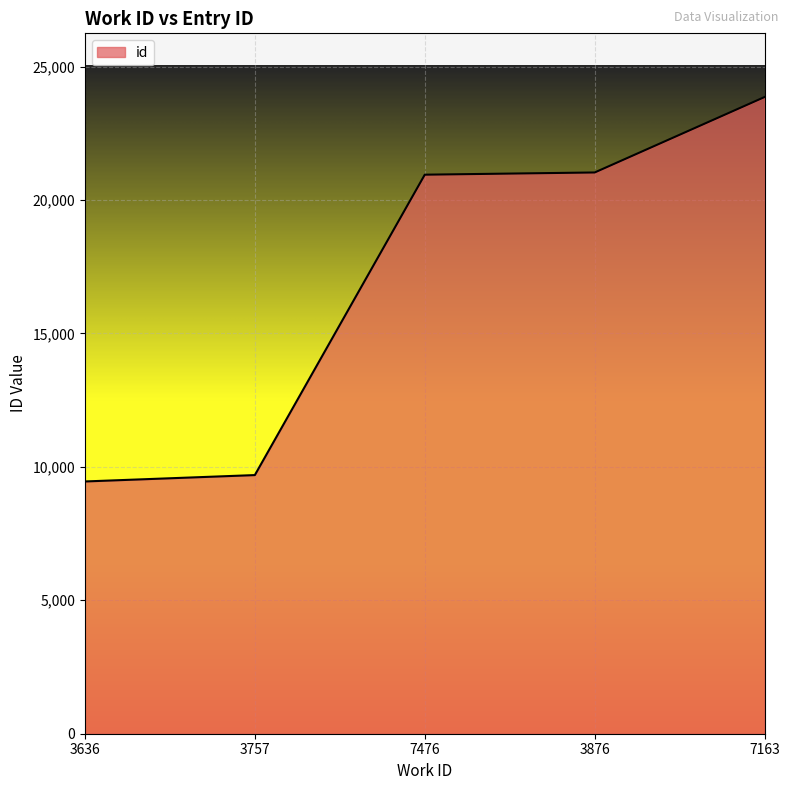

Between 3636 and 7163, which is larger?

7163